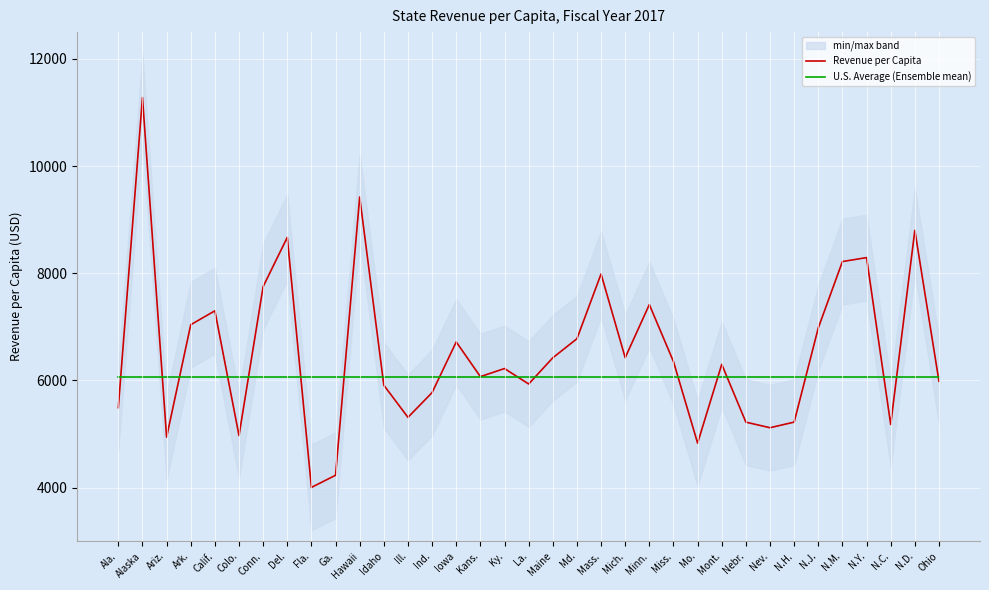

Which has a higher value, Colo. or Mich.?

Mich.